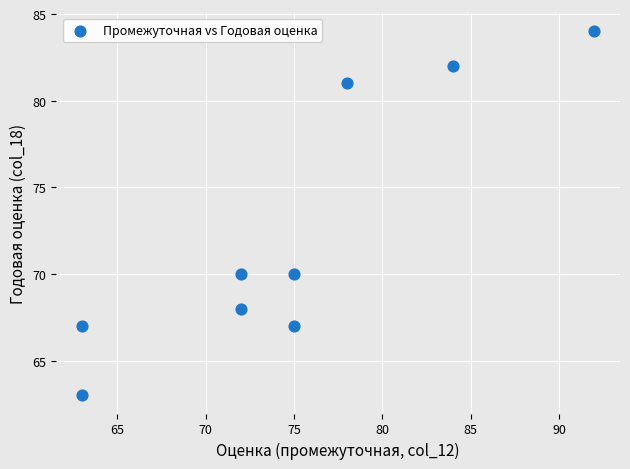

What is the average Y value?

72